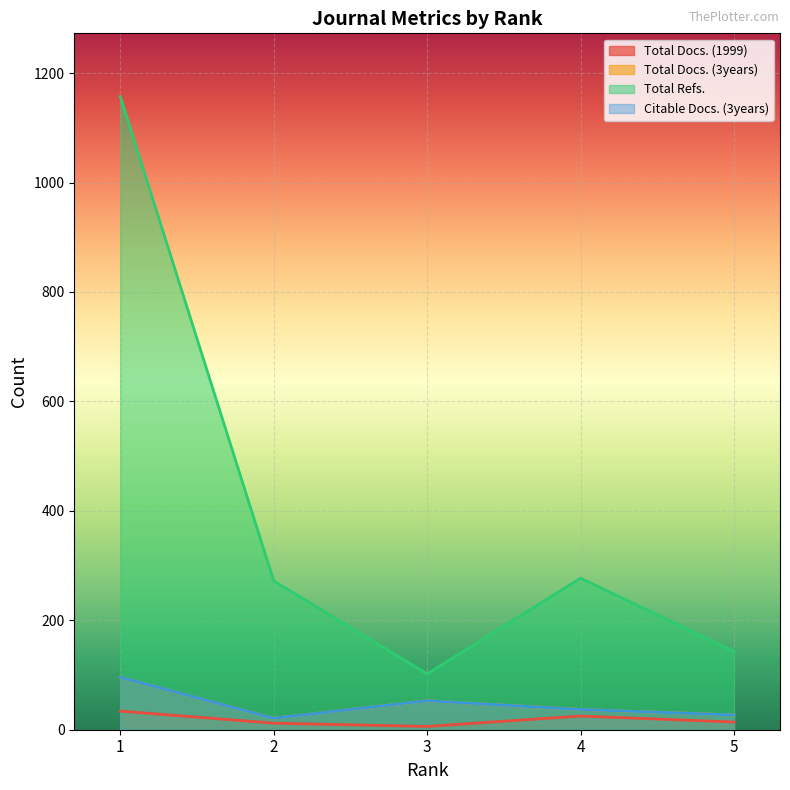

Reading left to right, extract all data points from this chart.

Total Docs. (1999): 1=34	2=12	3=6	4=25	5=14
Total Docs. (3years): 1=96	2=21	3=53	4=37	5=27
Total Refs.: 1=1157	2=272	3=102	4=277	5=143
Citable Docs. (3years): 1=96	2=21	3=53	4=37	5=27